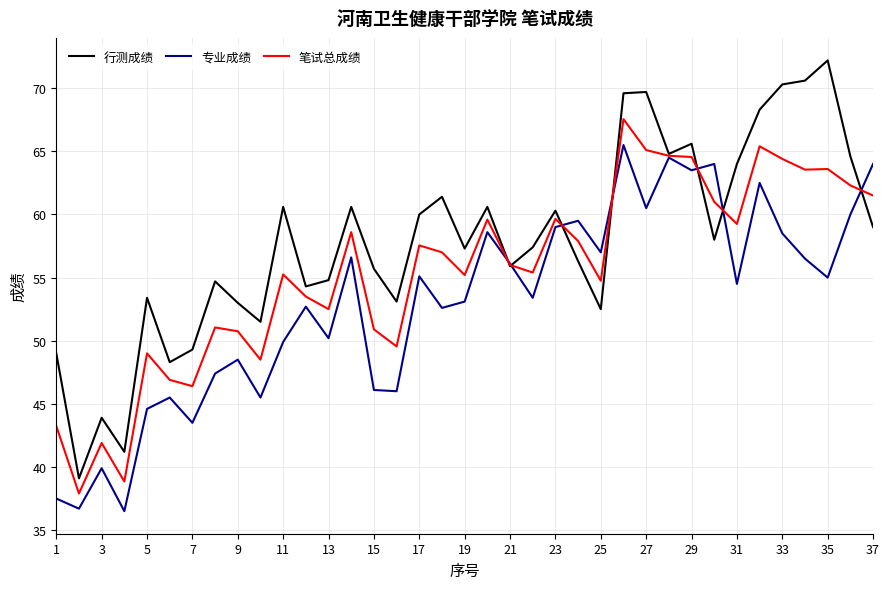

Does the chart display data point markers on the line(s)?

No